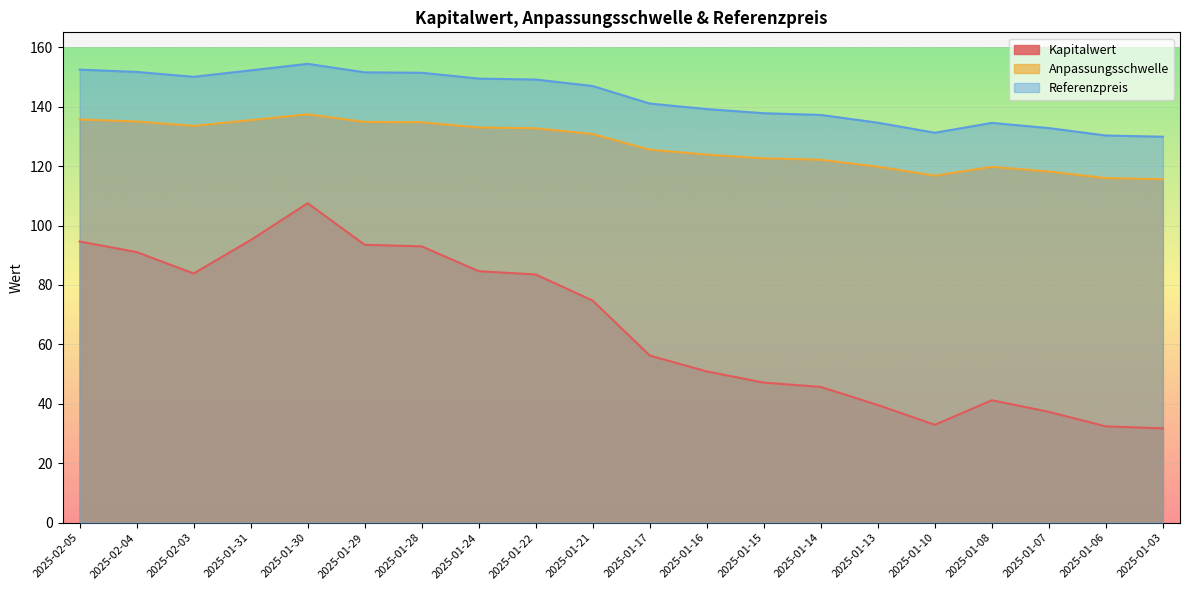

What are all the series names shown in the legend?

Kapitalwert, Anpassungsschwelle, Referenzpreis